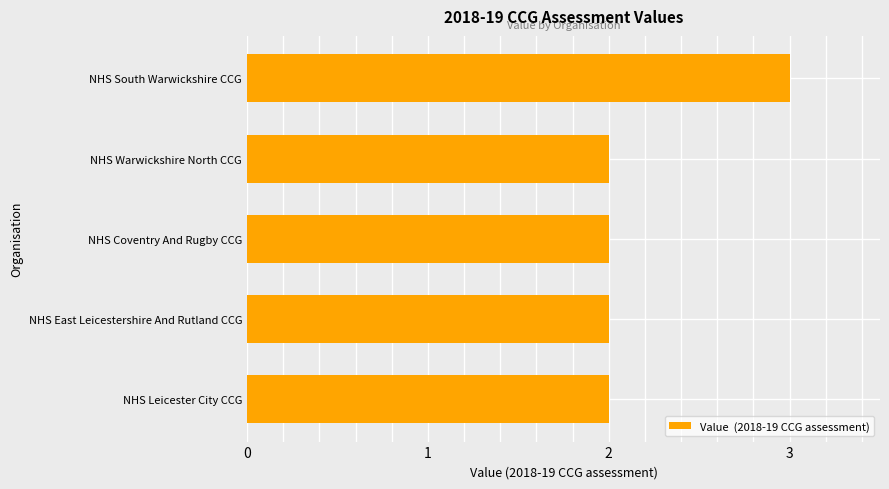

The chart shows a value of 1 at NHS Warwickshire North CCG. True or false?

False